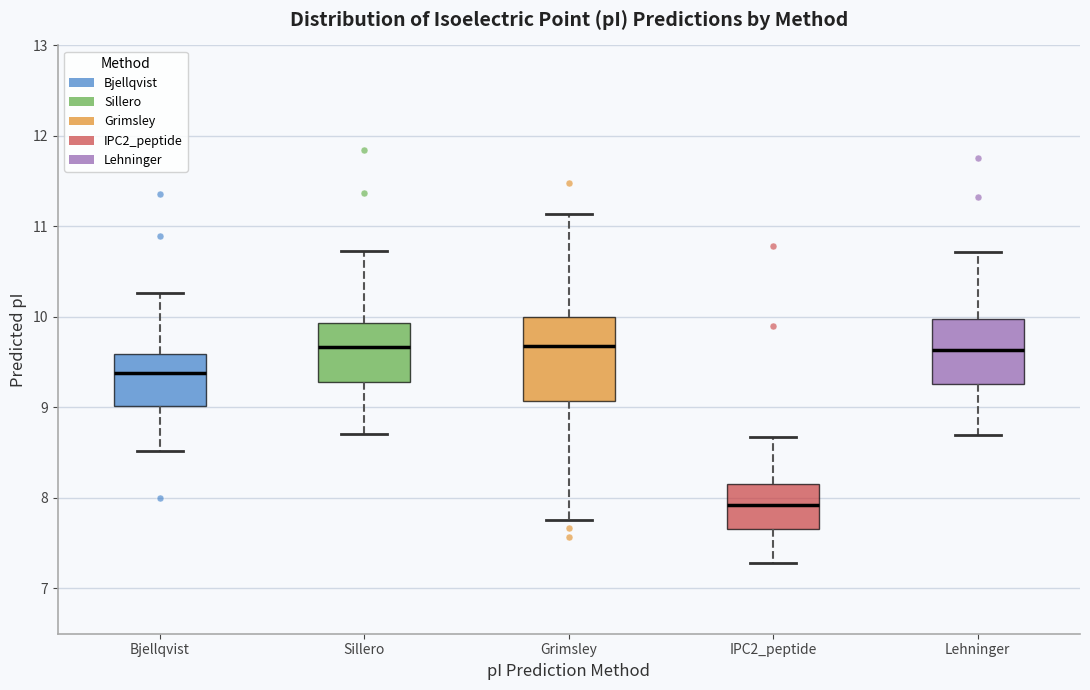

Reading left to right, read every box against the y-axis: the position of its median line, the range the box covers, and the ends of its whiskers. The values are not printed on the chart, so give them approximately, as read against the axis.

Bjellqvist: median 9.4, box 9.0 to 9.6, whiskers 8.5 to 10.3
Sillero: median 9.7, box 9.3 to 9.9, whiskers 8.7 to 10.7
Grimsley: median 9.7, box 9.1 to 10.0, whiskers 7.8 to 11.1
IPC2_peptide: median 7.9, box 7.7 to 8.2, whiskers 7.3 to 8.7
Lehninger: median 9.6, box 9.3 to 10.0, whiskers 8.7 to 10.7